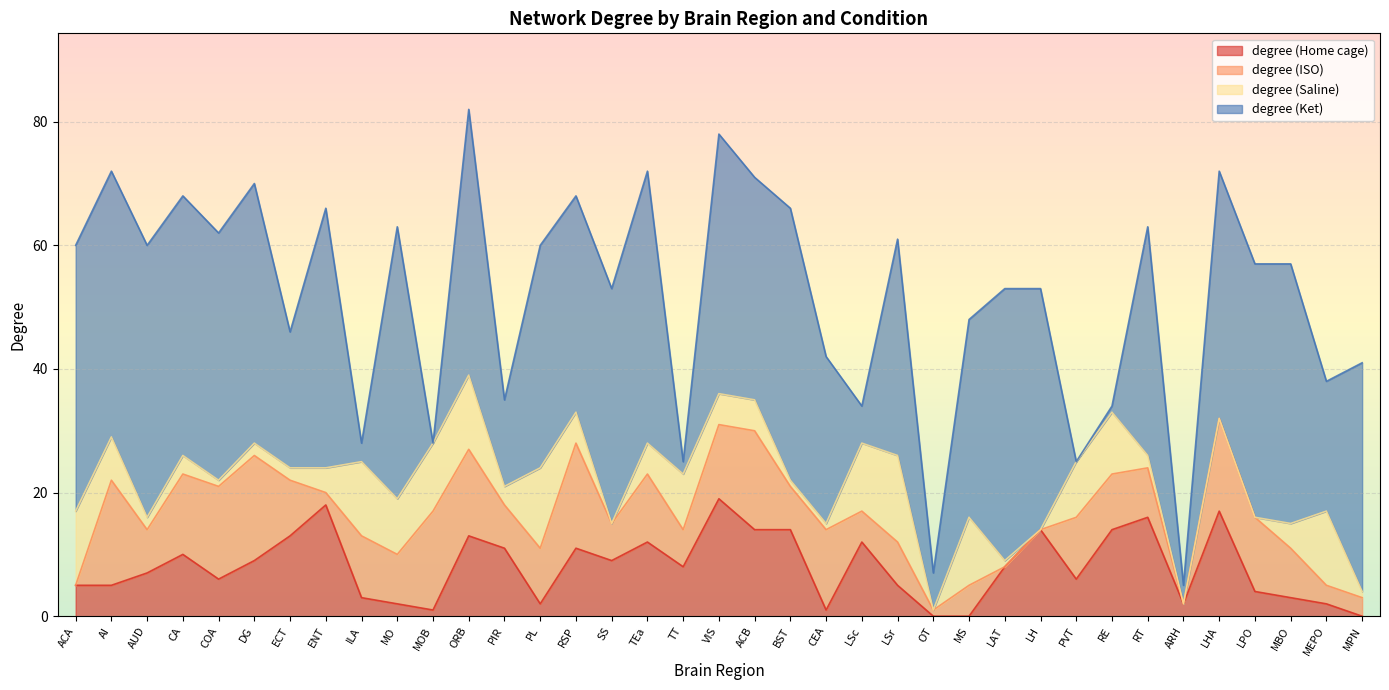

Where does the degree (ISO) series first go above 8?

AI